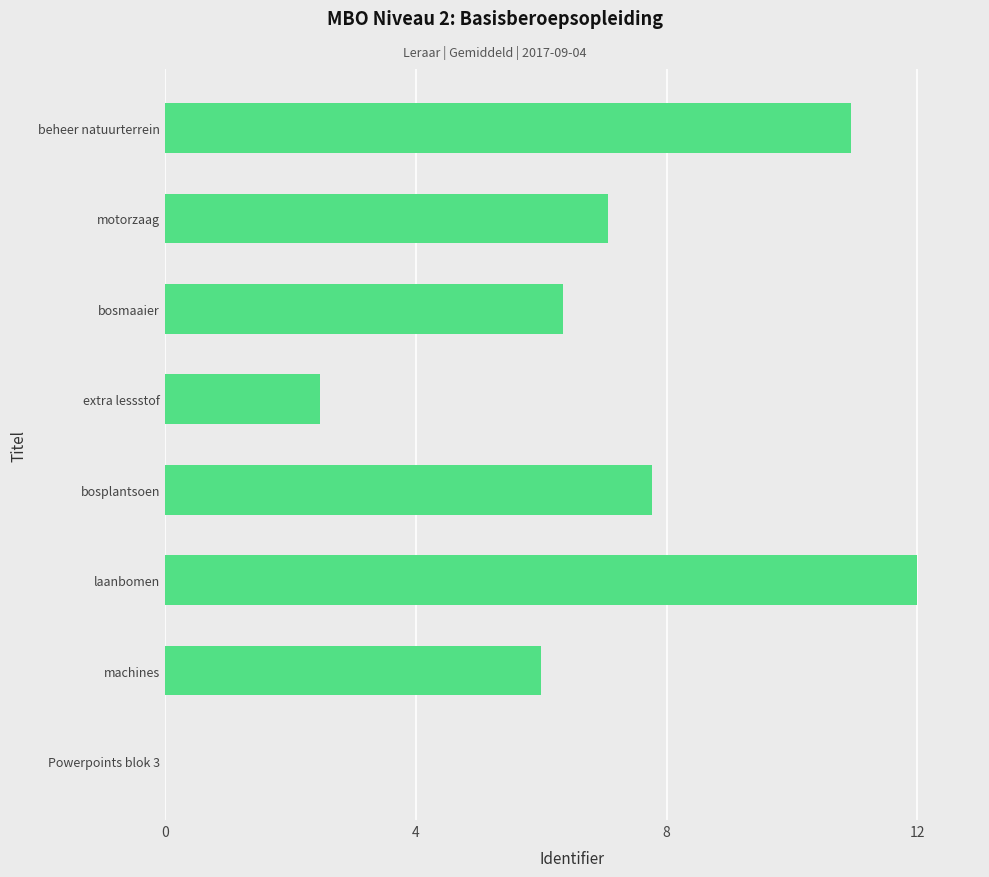

What is the greatest value displayed?

12.0